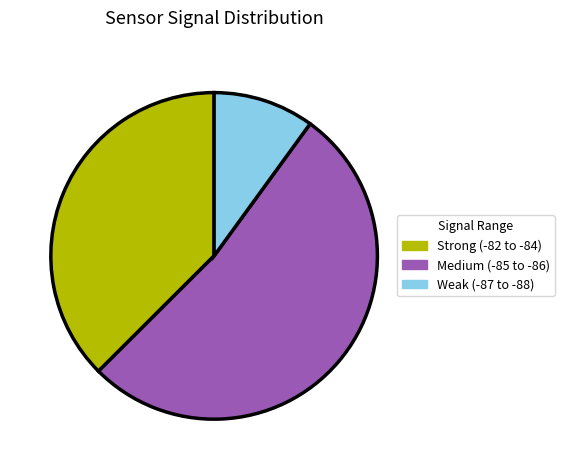

Count the number of slices in the pie.

3